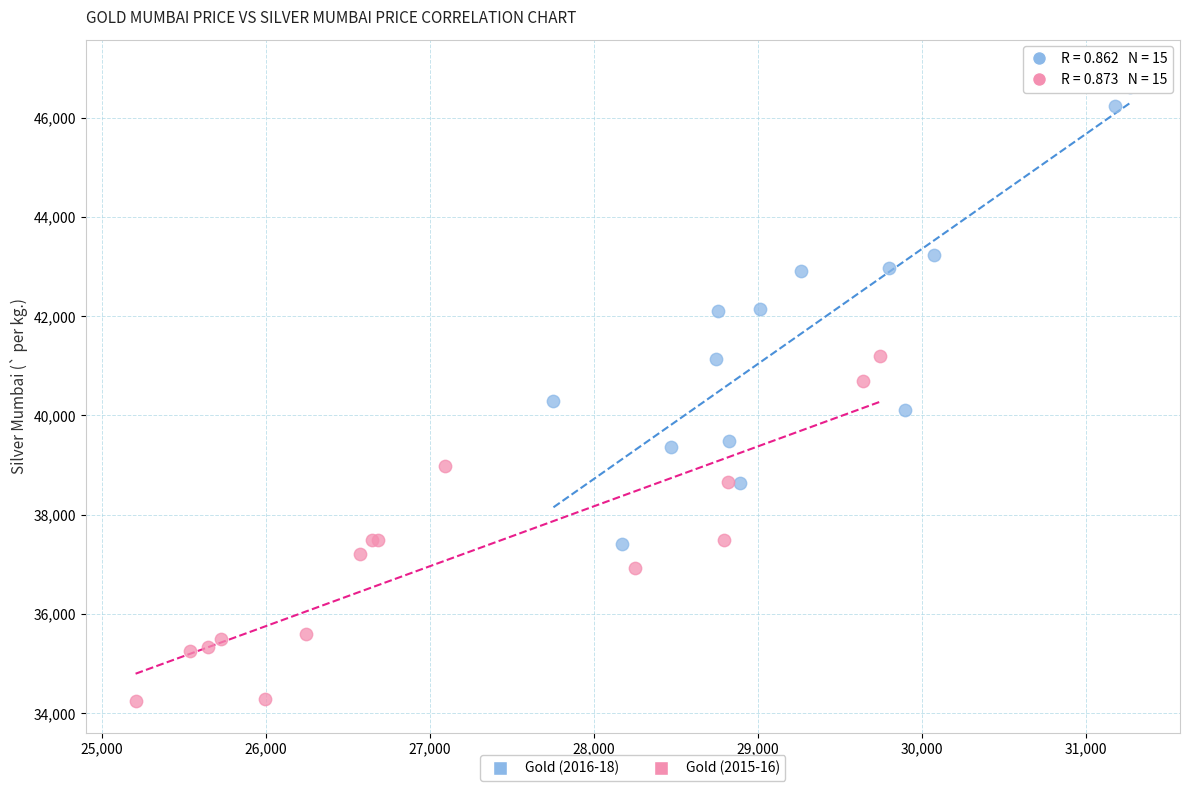

Which series contains the highest Y value?

Gold (2016-18)